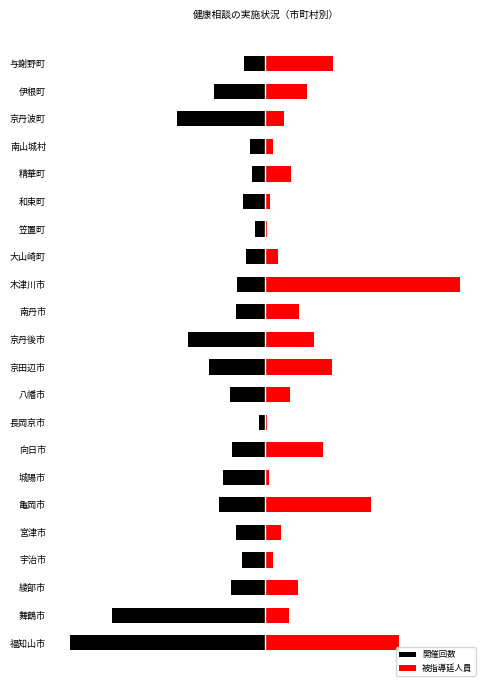

Reading right to left, what are all the values shown in this chart?

開催回数: -40.0	-99.0	-169.0	-30.0	-25.0	-43.0	-20.0	-37.0	-54.0	-57.0	-148.0	-107.0	-68.0	-12.0	-64.0	-81.0	-88.0	-56.0	-44.0	-65.0	-292.0	-372.0
被指導延人員: 128.3	78.9	35.2	13.8	48.1	9.3	3.0	23.3	372.0	63.8	91.8	127.5	46.0	3.7	109.4	7.5	201.9	29.1	13.6	61.2	45.4	253.9